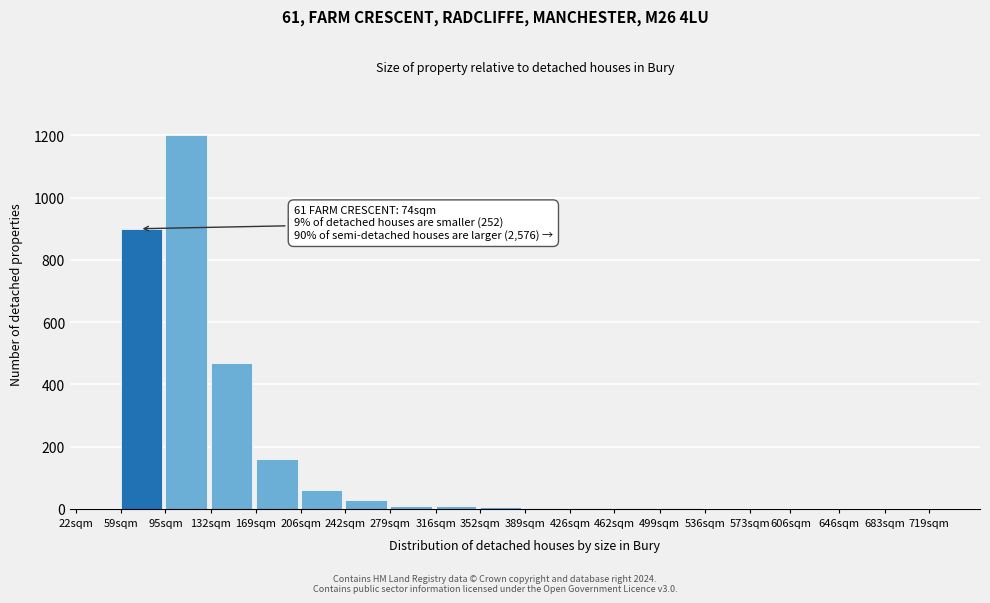

What is the sum of all values?

2860